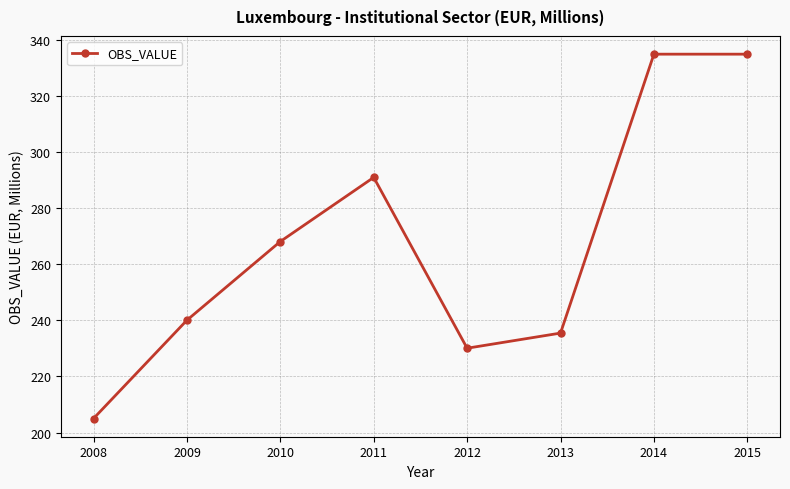

What is the sum of all values?

2140.2